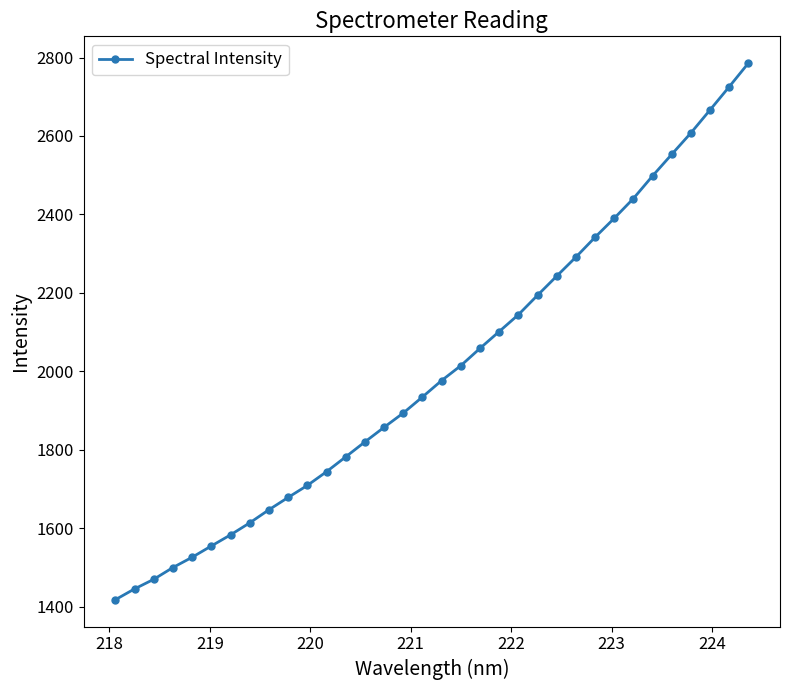

What is the difference between the maximum and minimum values?

1367.7